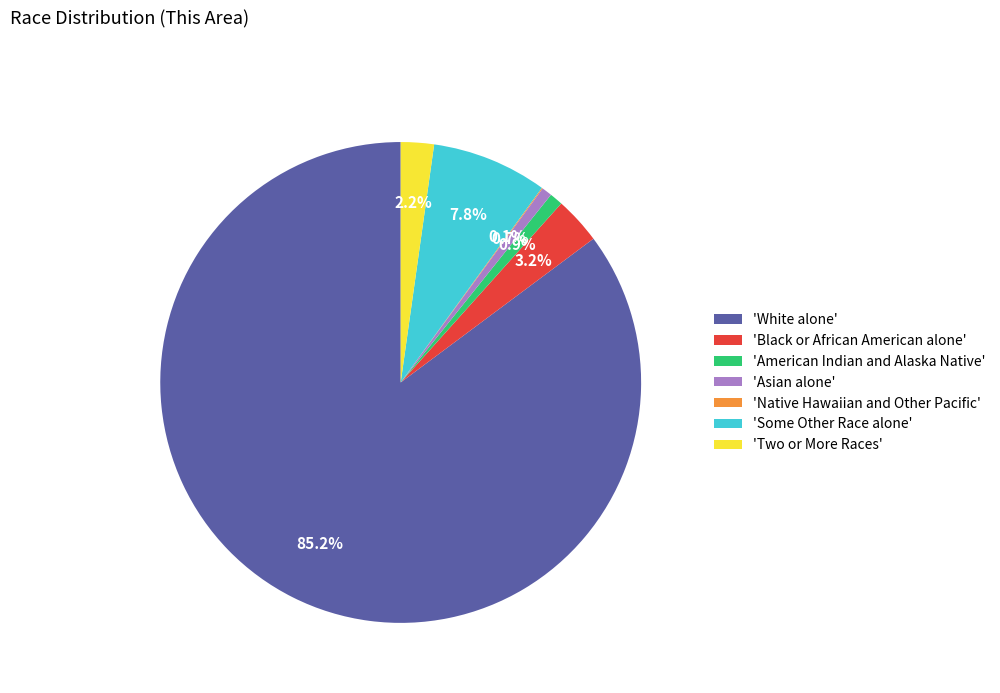

Which category accounts for the majority?

'White alone'